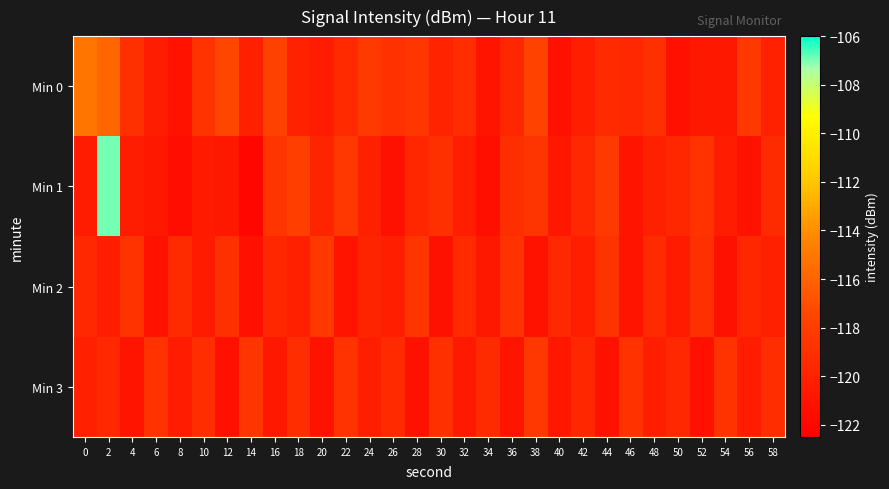

Rank the series by their maximum value, from highest to lowest.

Min 1, Min 0, Min 2, Min 3